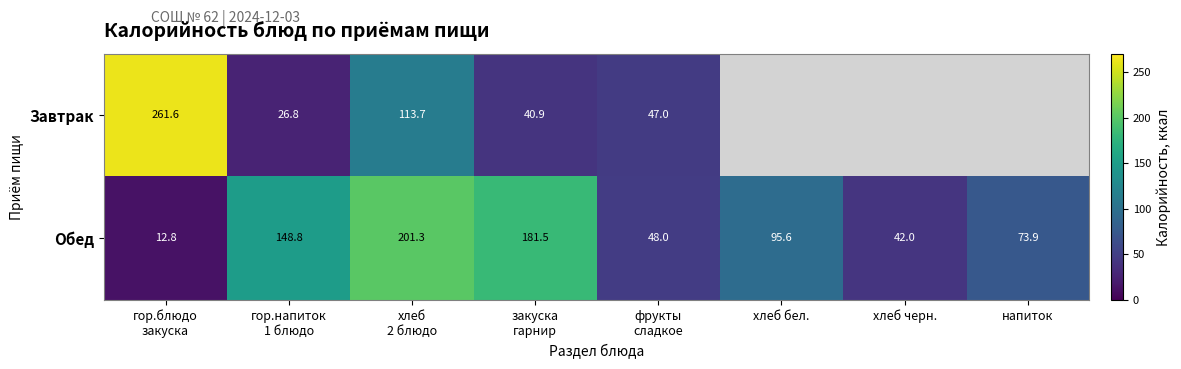

What is the average value of the Обед series?

100.5